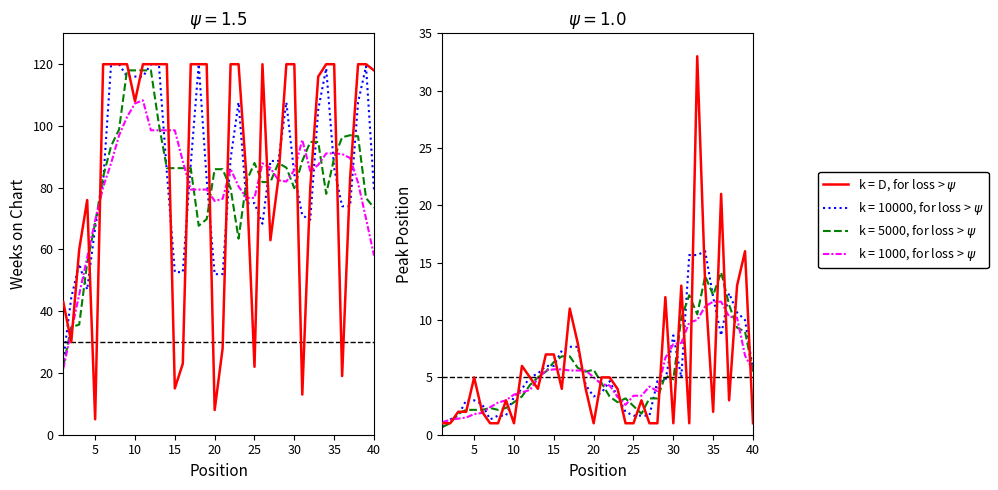

What is the difference between the maximum and minimum values in the k = D, for loss > $\psi$ series?

32